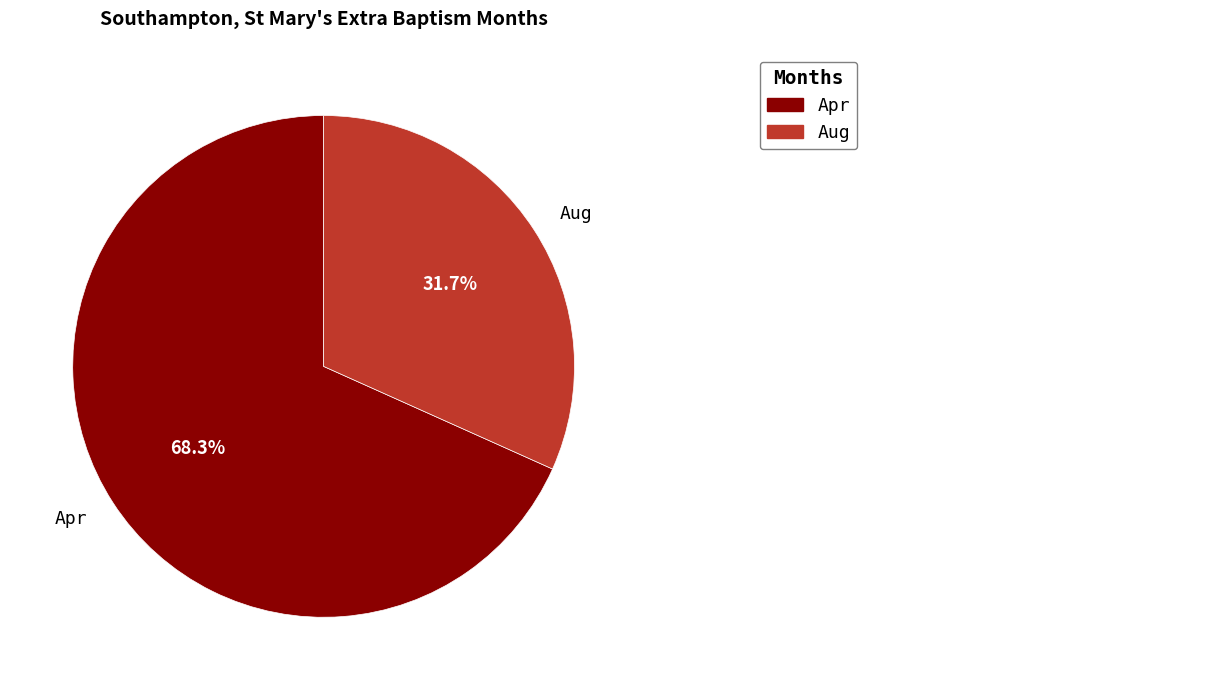

Is Aug the majority of the pie?

No